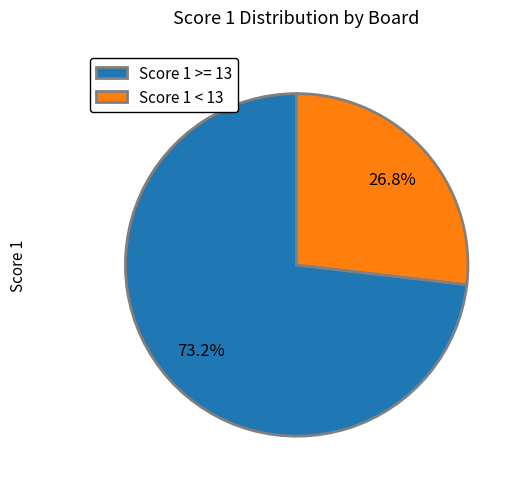

To the nearest percent, what is the difference between the largest and smallest slice percentages?

46%